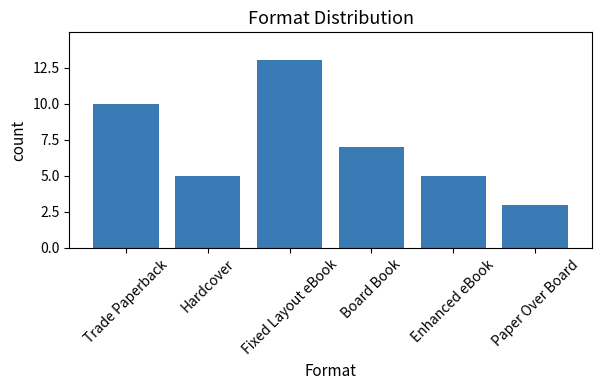

Reading left to right, extract all data points from this chart.

10	5	13	7	5	3